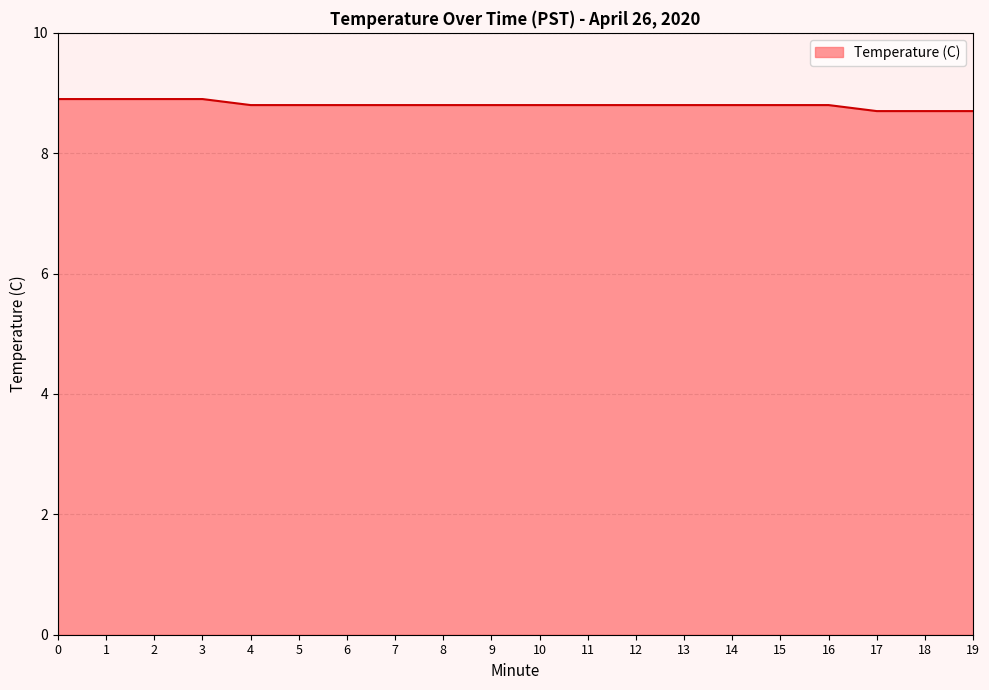

Reading right to left, what are all the values shown in this chart?

8.7	8.7	8.7	8.8	8.8	8.8	8.8	8.8	8.8	8.8	8.8	8.8	8.8	8.8	8.8	8.8	8.9	8.9	8.9	8.9